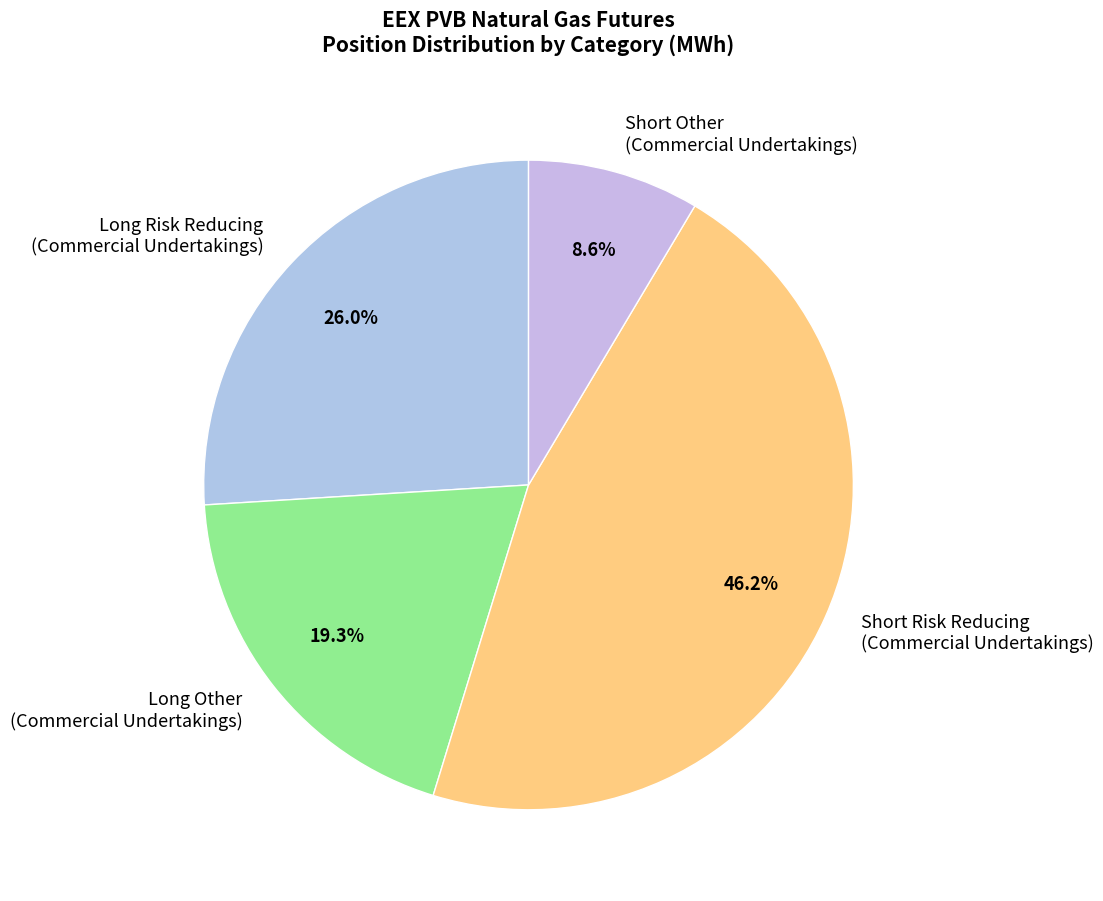

Between Long Risk Reducing (Commercial Undertakings) and Short Other (Commercial Undertakings), which is larger?

Long Risk Reducing (Commercial Undertakings)